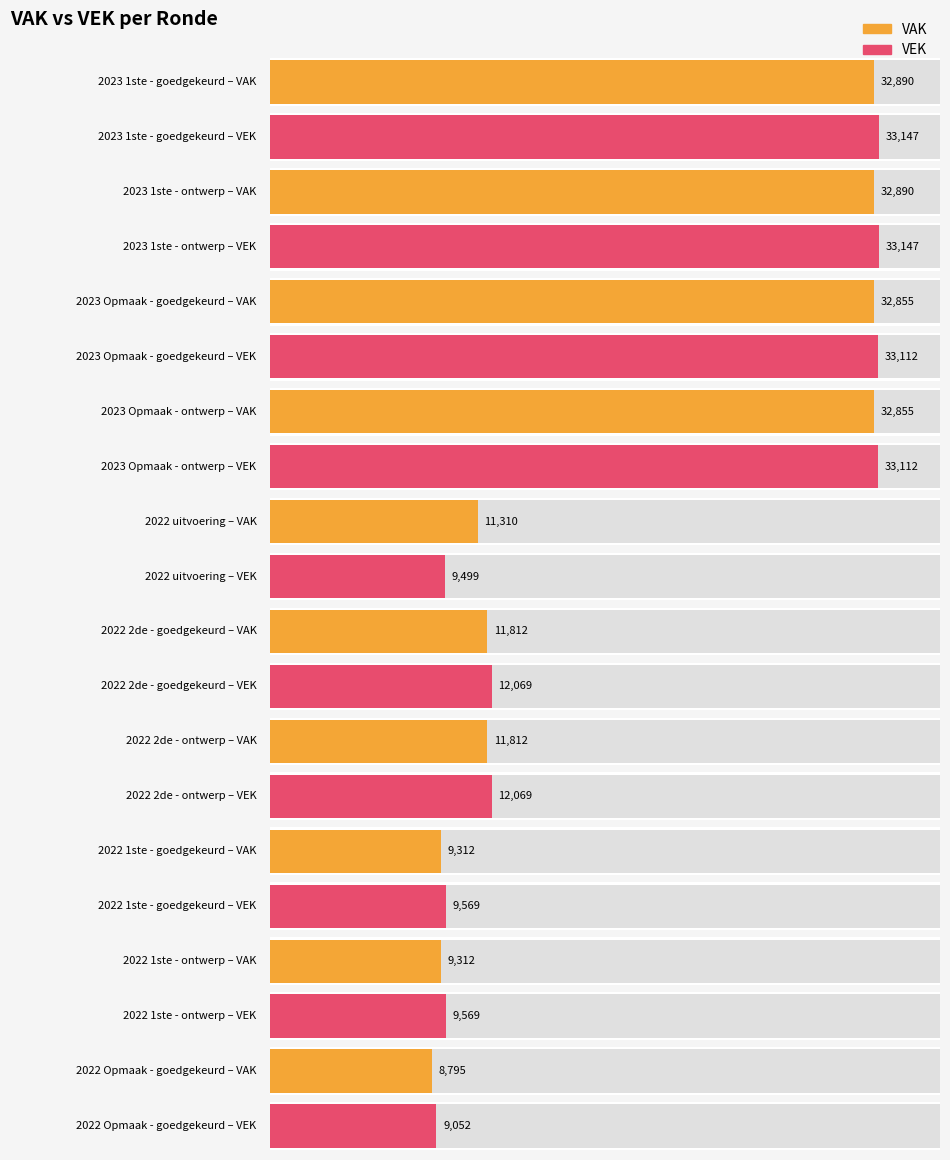

What is the sum of the VEK values at 10 and 2023 Opmaak - goedgekeurd?

42164